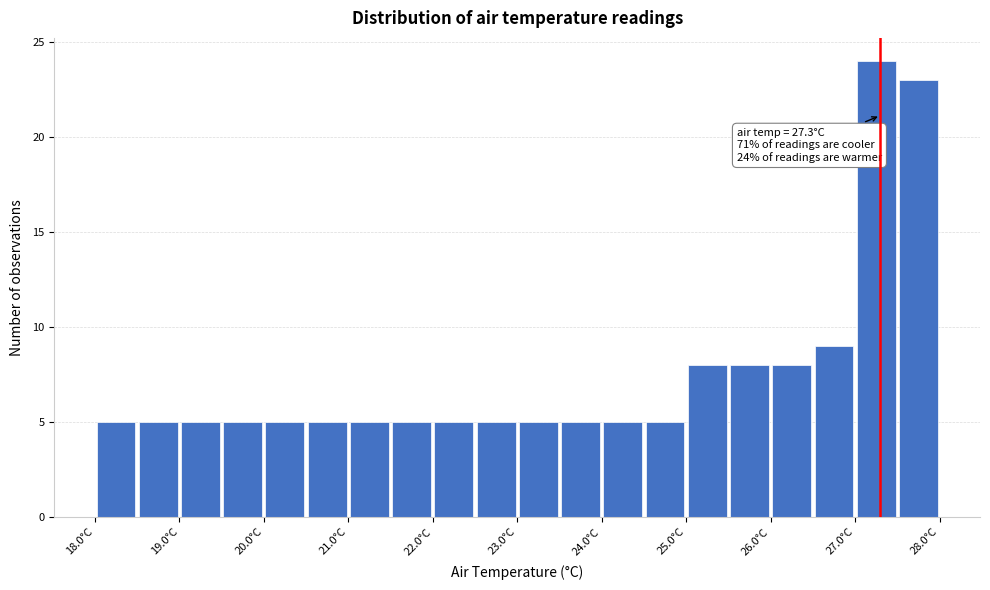

Which range on the x-axis has the tallest bar?

27.0 to 27.5